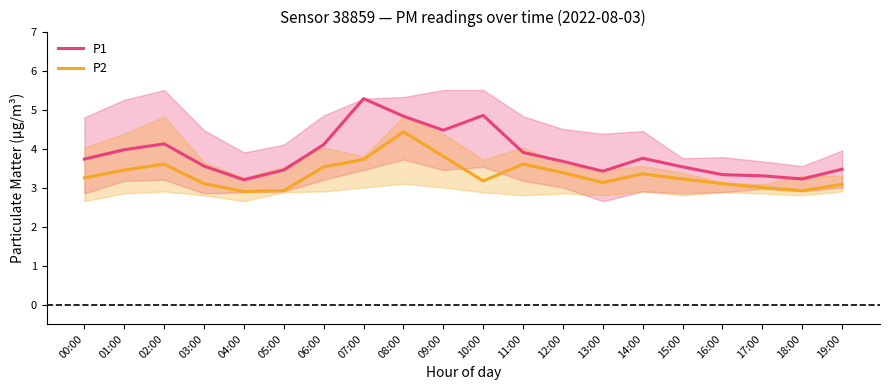

How many values in the P2 series exceed 3?

16